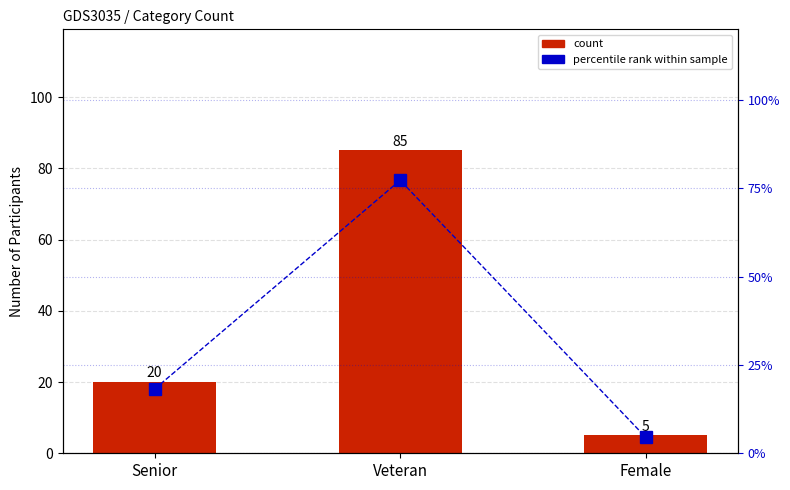

List the series in order of their peak value, lowest first.

percentile rank, count